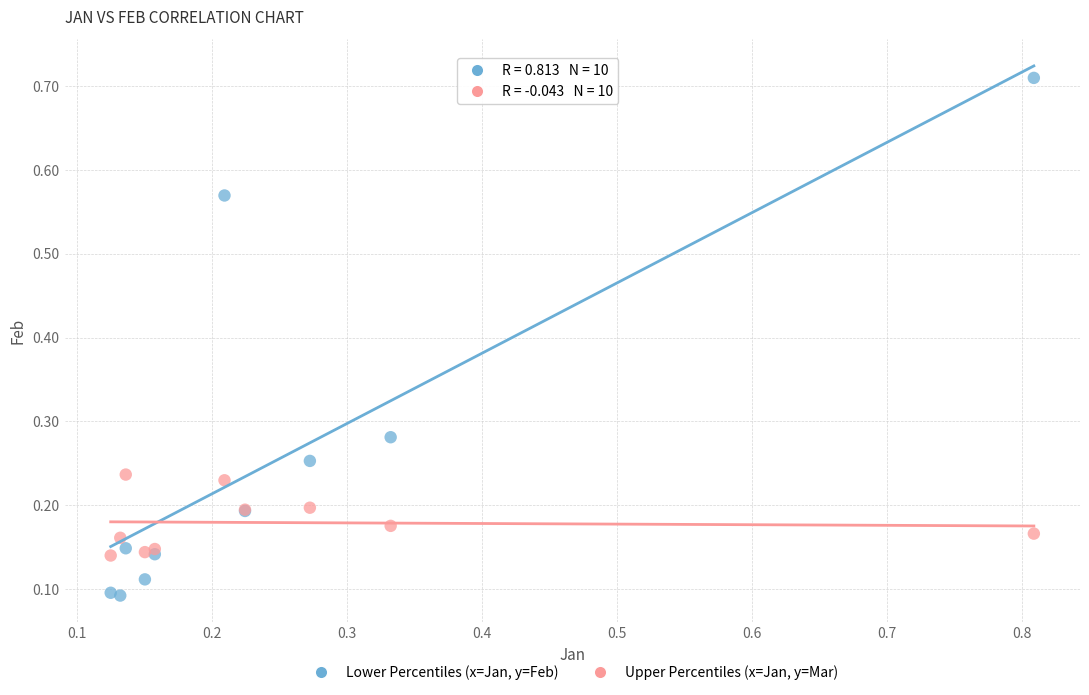

Which series has the largest Y range (max minus min)?

Lower Percentiles (x=Jan, y=Feb)